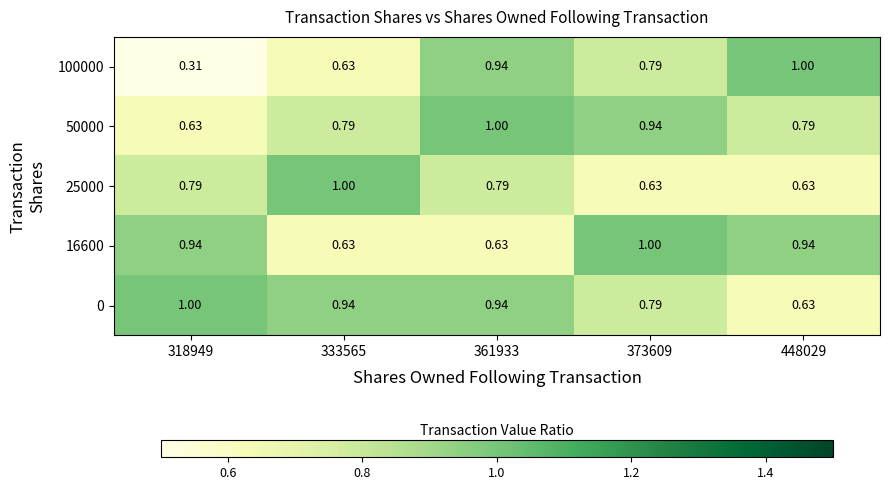

Which series has the largest total across all categories?

0